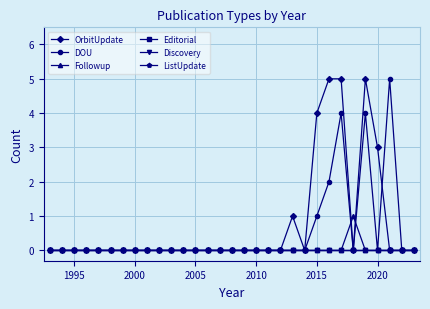

How many positive values does the DOU series have?

5